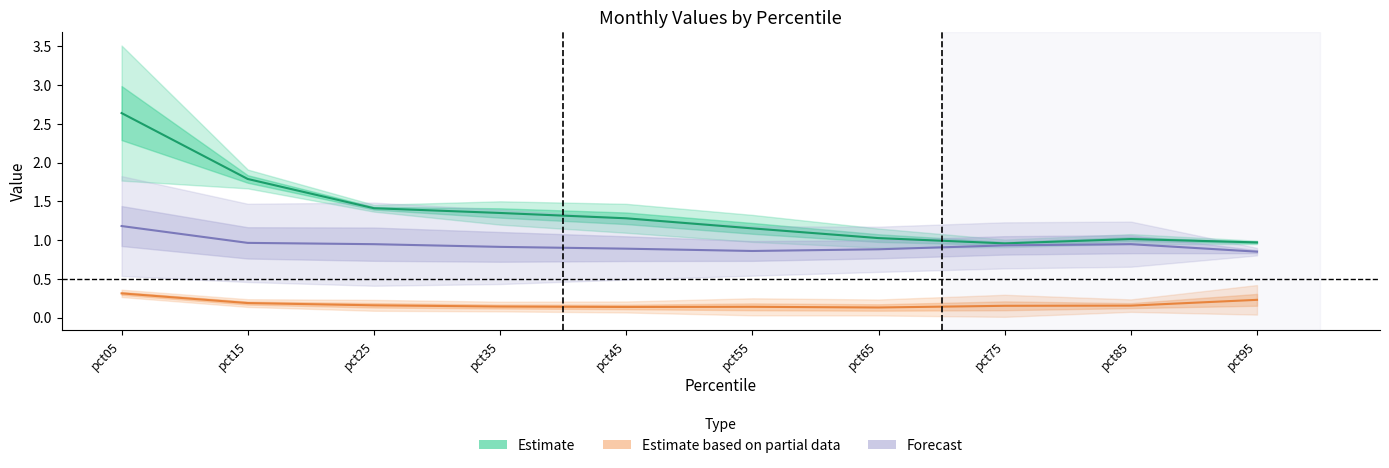

What is the difference between the Estimate values at pct65 and pct25?

0.4